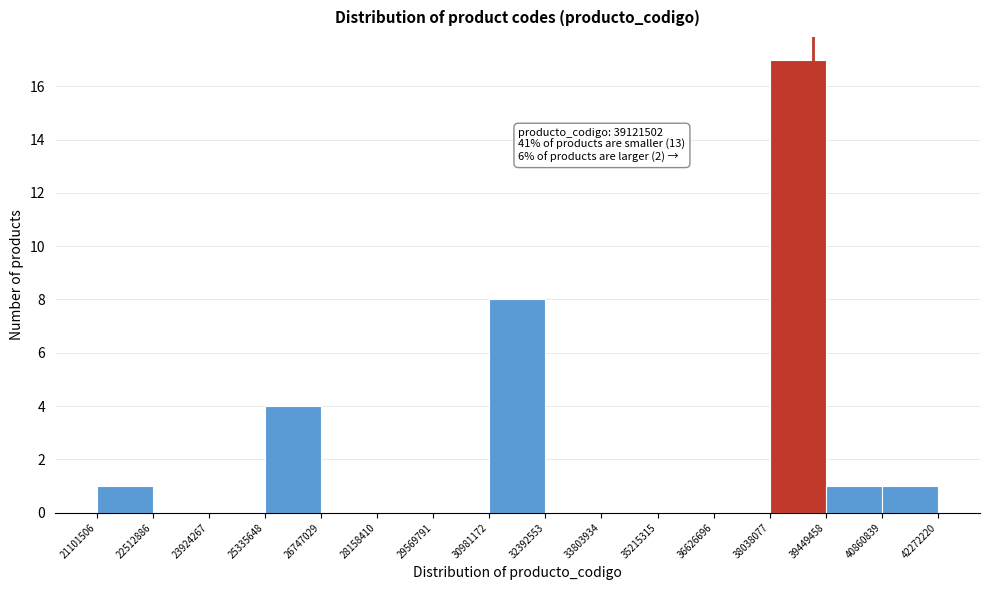

Over which range of the x-axis is the bar tallest?

38038077 to 39449458